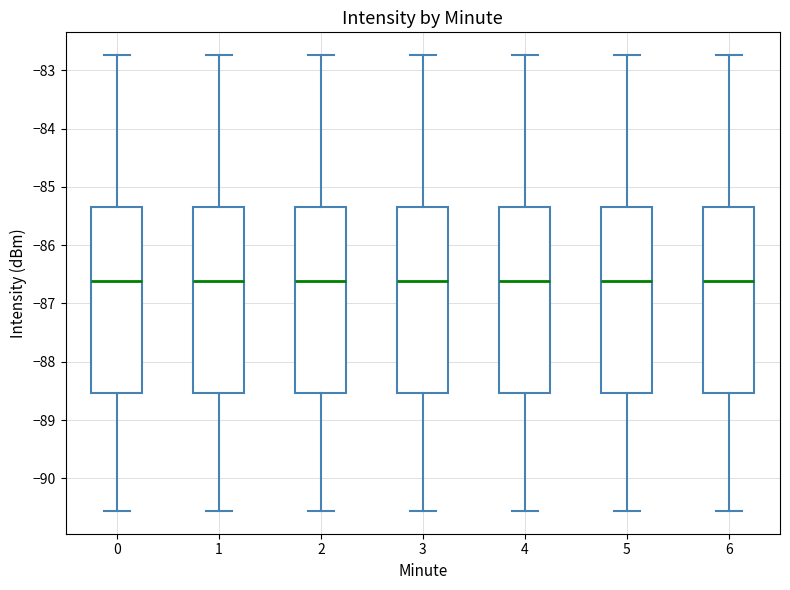

Reading left to right, transcribe this box plot: for each box, give where its median line is, the range the box spans, and where its two whiskers end, as read against the y-axis. The values are not printed on the chart, so give them approximately, as read against the axis.

0: median -86.6, box -88.5 to -85.4, whiskers -90.6 to -82.7
1: median -86.6, box -88.5 to -85.4, whiskers -90.6 to -82.7
2: median -86.6, box -88.5 to -85.4, whiskers -90.6 to -82.7
3: median -86.6, box -88.5 to -85.4, whiskers -90.6 to -82.7
4: median -86.6, box -88.5 to -85.4, whiskers -90.6 to -82.7
5: median -86.6, box -88.5 to -85.4, whiskers -90.6 to -82.7
6: median -86.6, box -88.5 to -85.4, whiskers -90.6 to -82.7